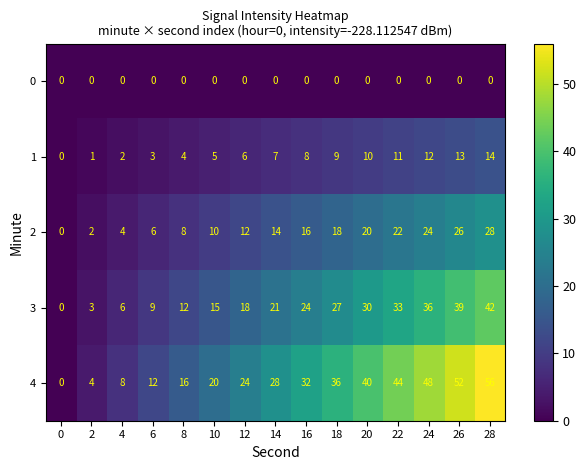

What is the spread (max minus min) of values at 10?

20